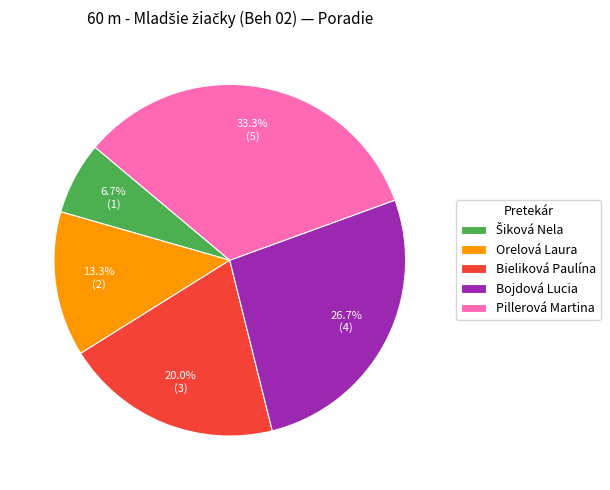

Combined, do Pillerová Martina and Bojdová Lucia account for over 50%?

Yes